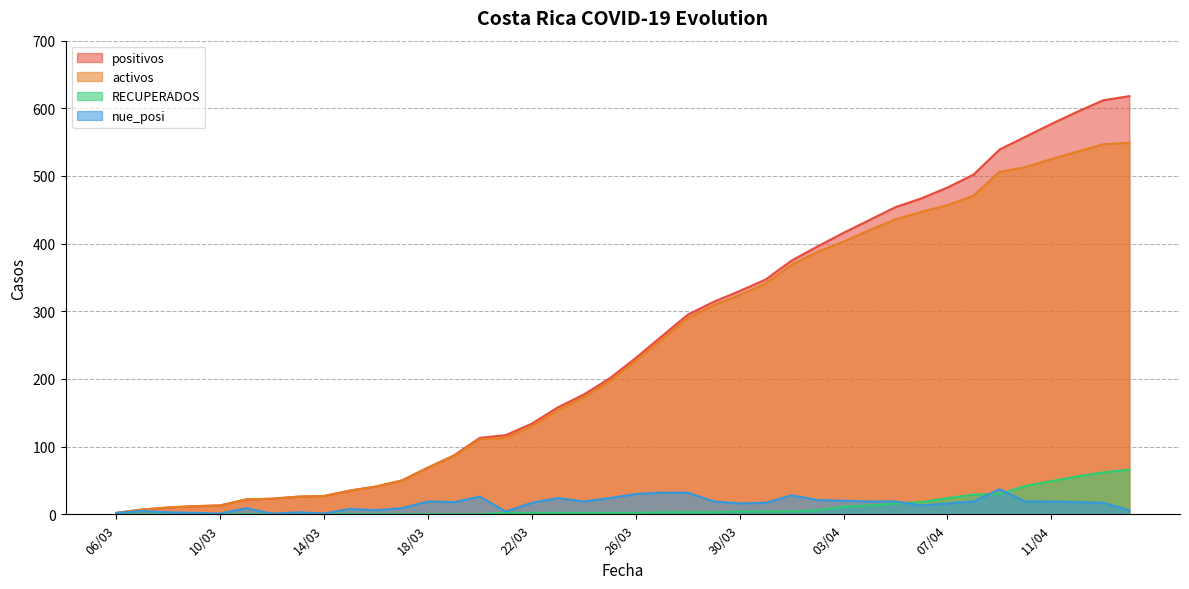

At how many categories does at least one series exceed 314?

16